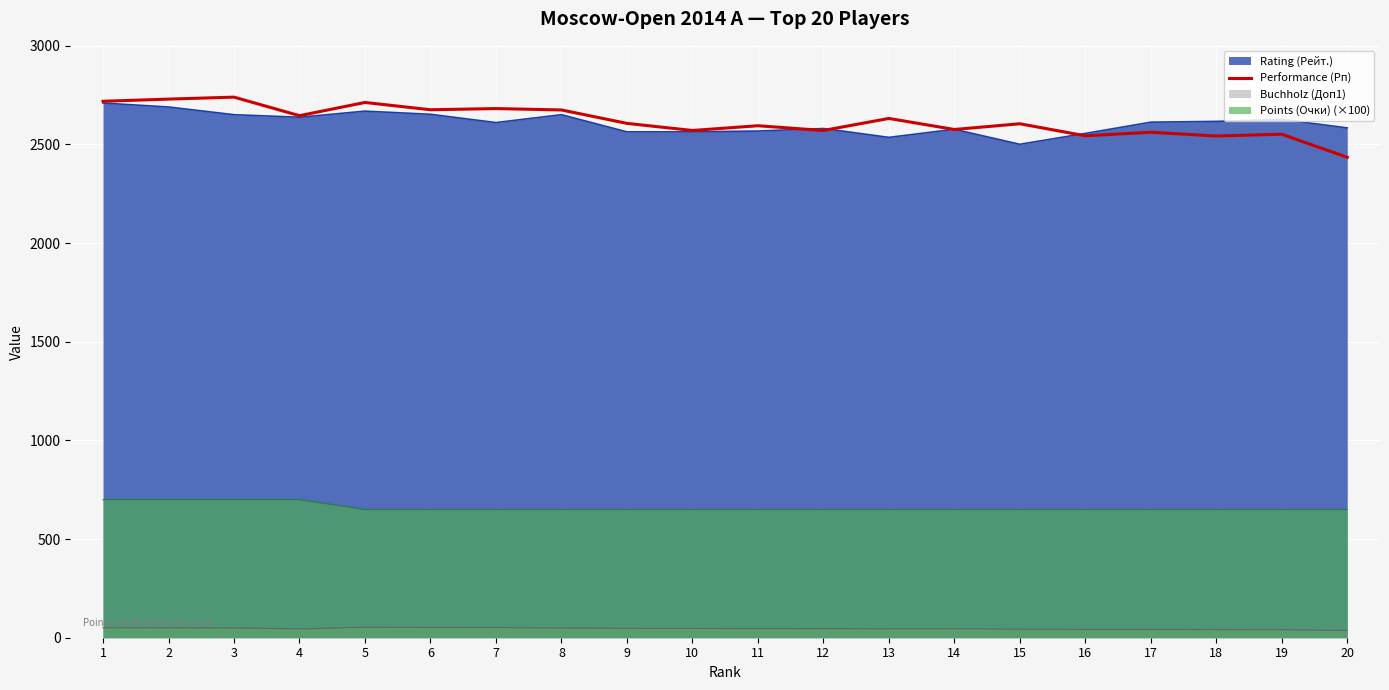

Is the value of Rating (Рейт.) at 10 greater than the value of Performance (Рп) at 2?

No